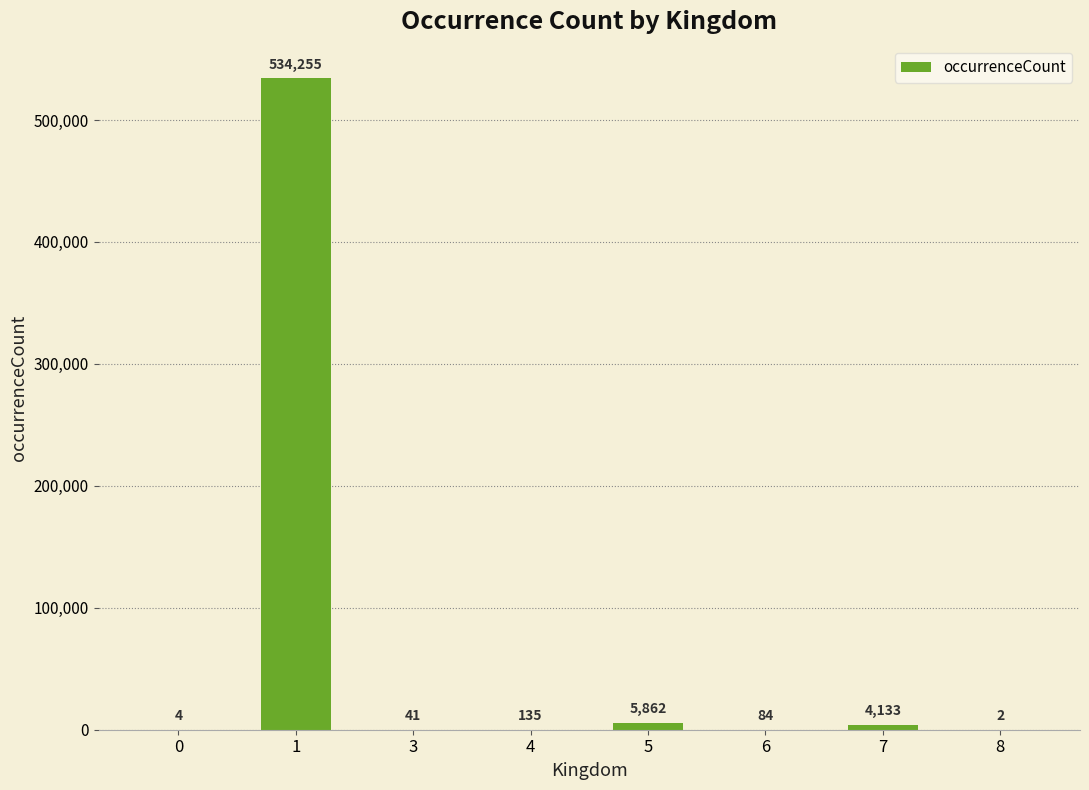

The value at 0 is 4. True or false?

True